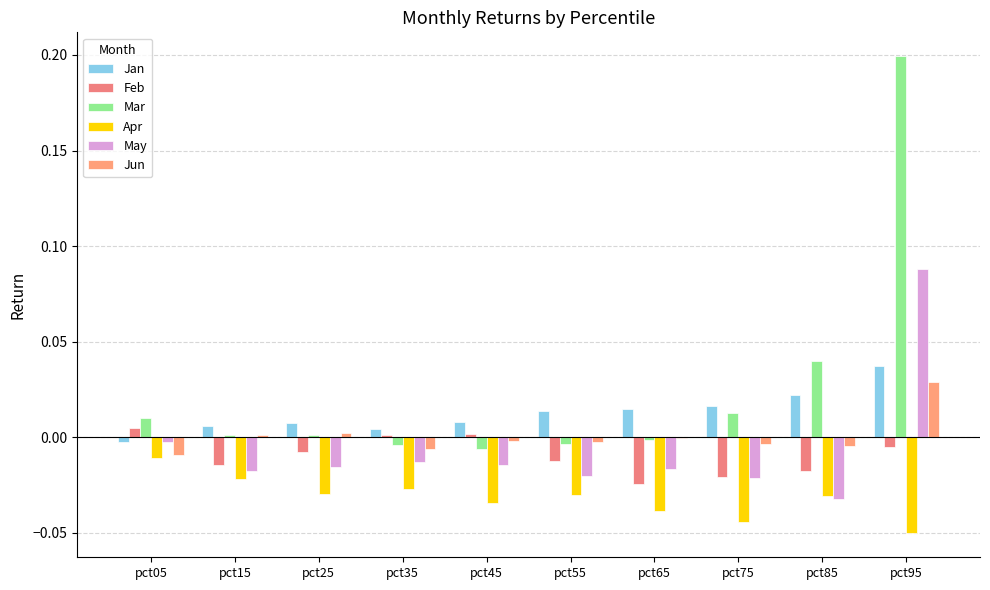

What is the value of the May bar at the 10th from the left?

0.1